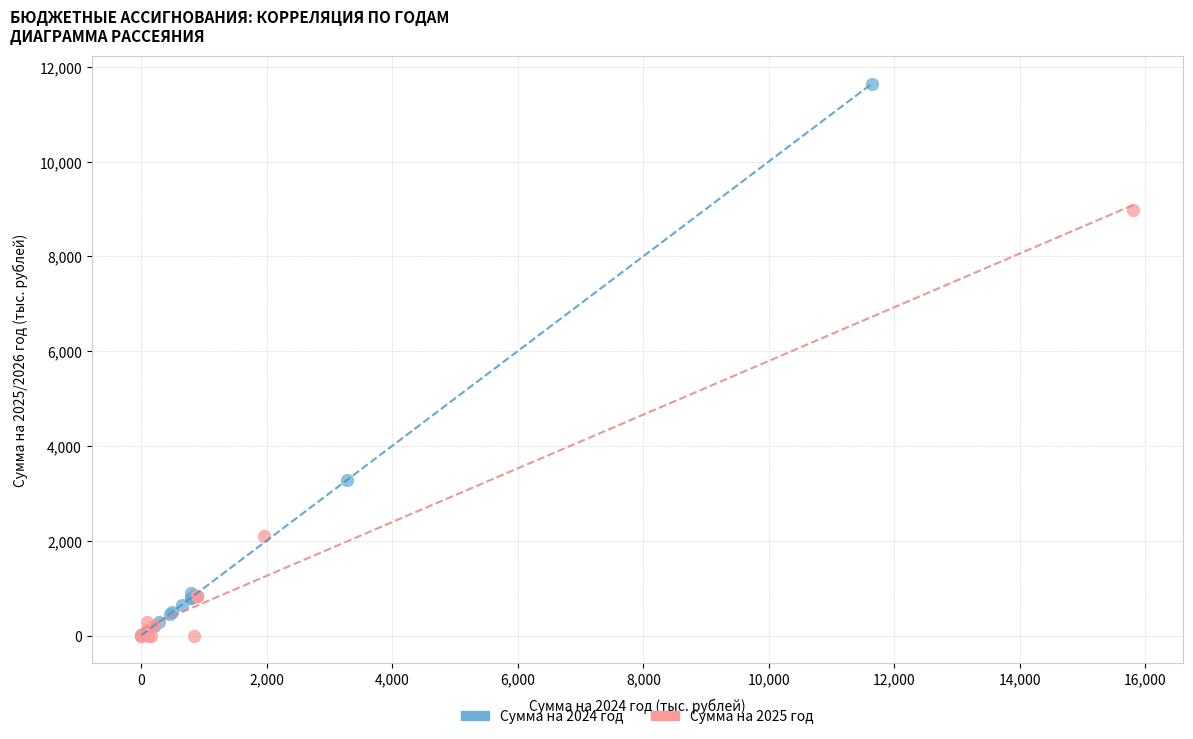

Which series reaches the maximum Y coordinate?

Сумма на 2024 год